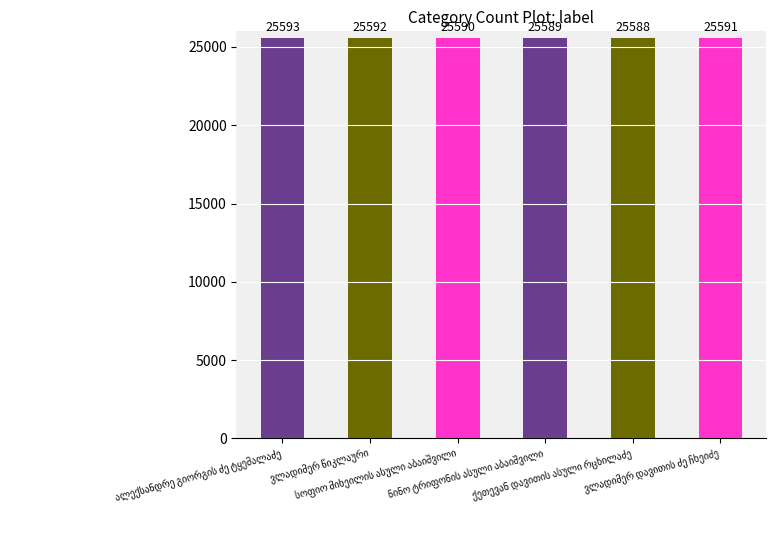

What is the difference between the maximum and minimum values?

5